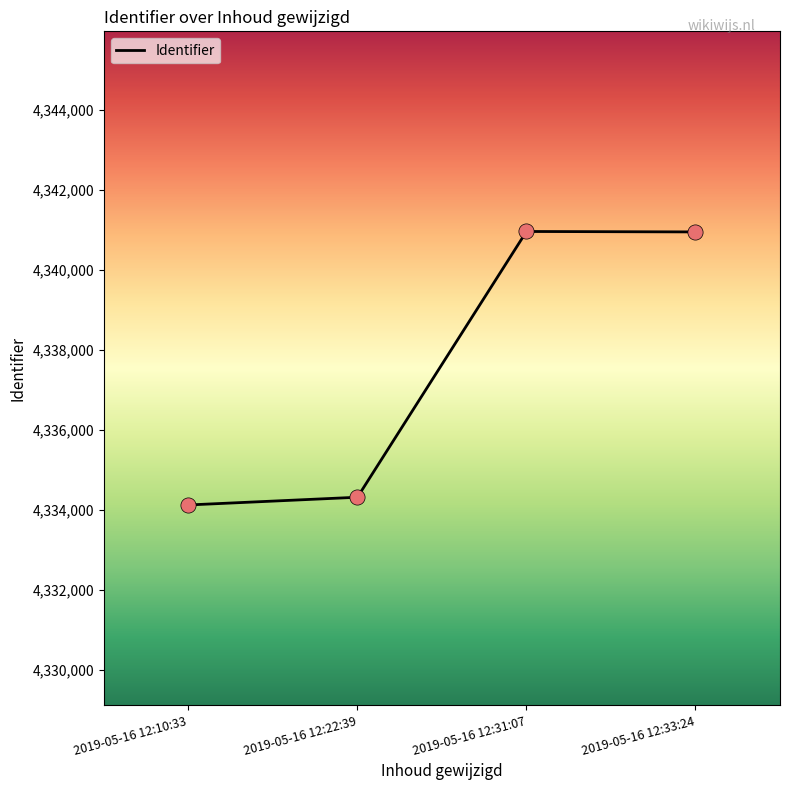

Which has a higher value, 2019-05-16 12:10:33 or 2019-05-16 12:22:39?

2019-05-16 12:22:39